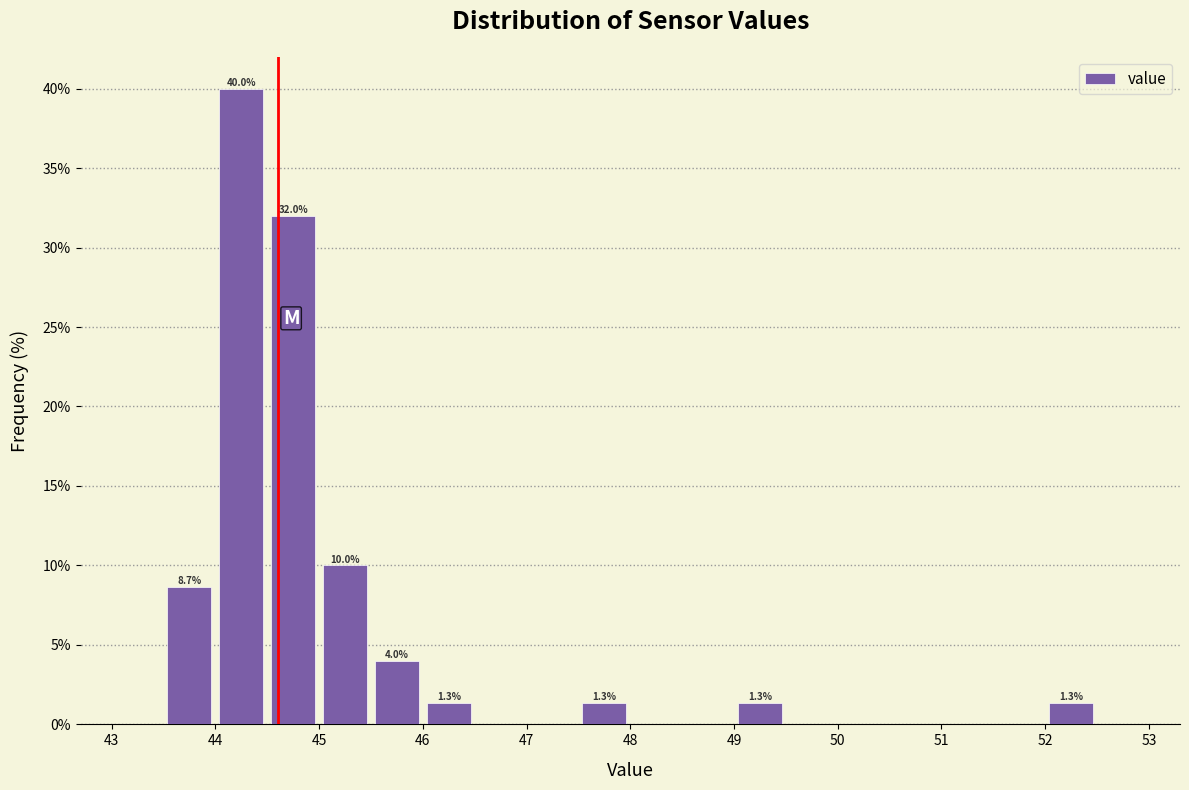

Over which range of the x-axis is the bar tallest?

44.0 to 44.5